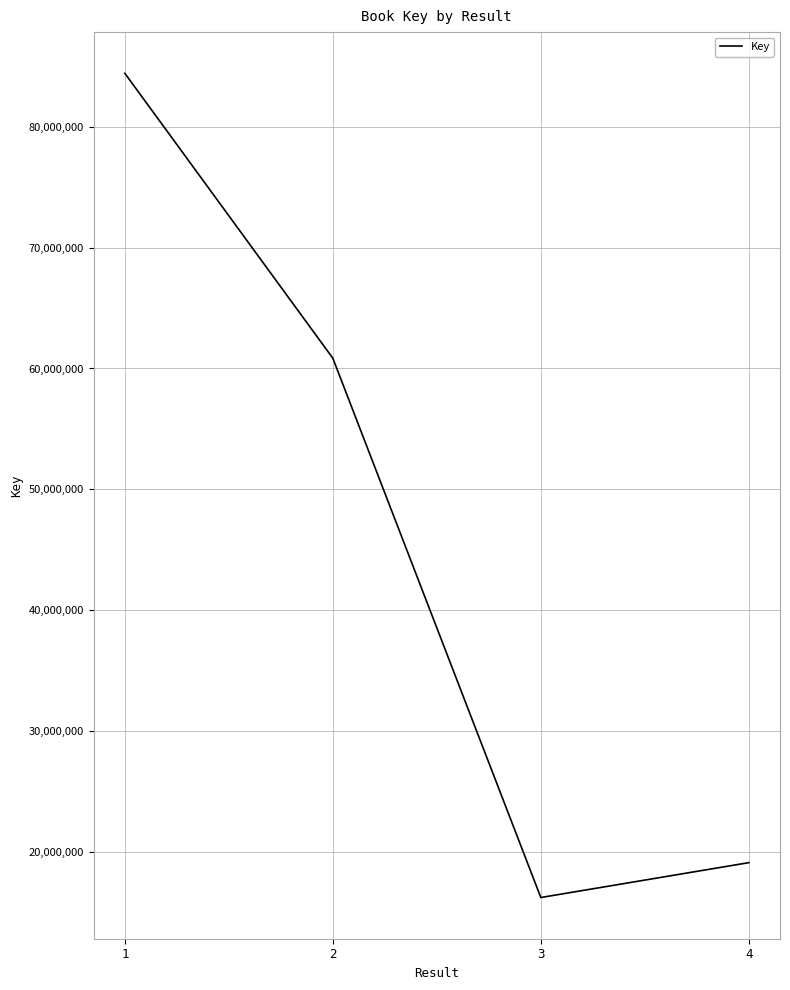

Reading right to left, what are all the values shown in this chart?

19106548	16222165	60848454	84424286